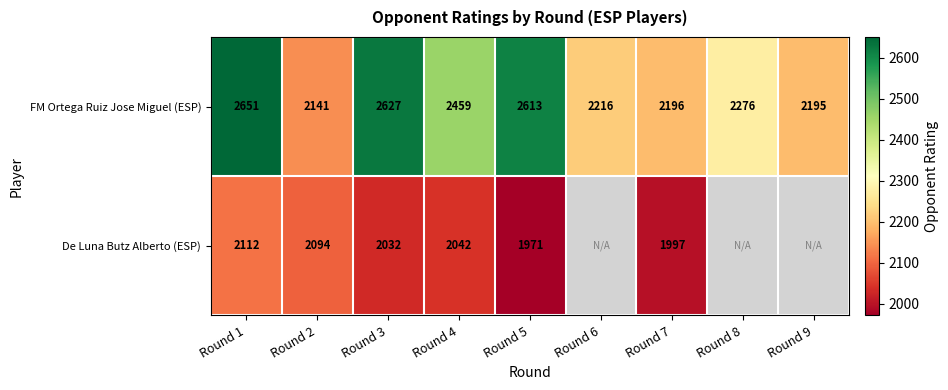

Which category has the highest value in the FM Ortega Ruiz Jose Miguel (ESP) series?

Round 1